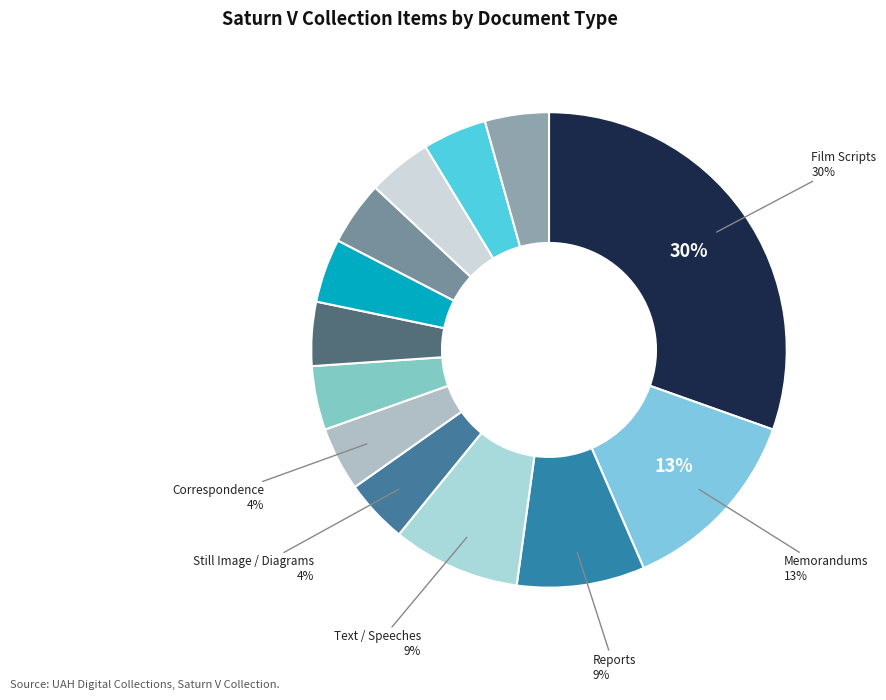

Which slice is the smallest?

Still Image / Diagrams